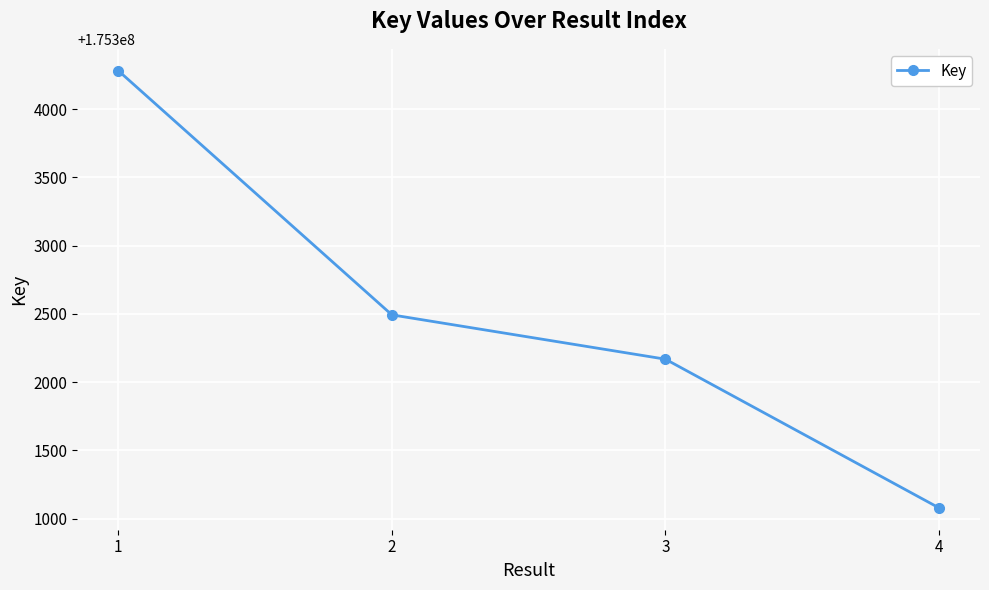

At which category does the chart reach its minimum across all series?

4